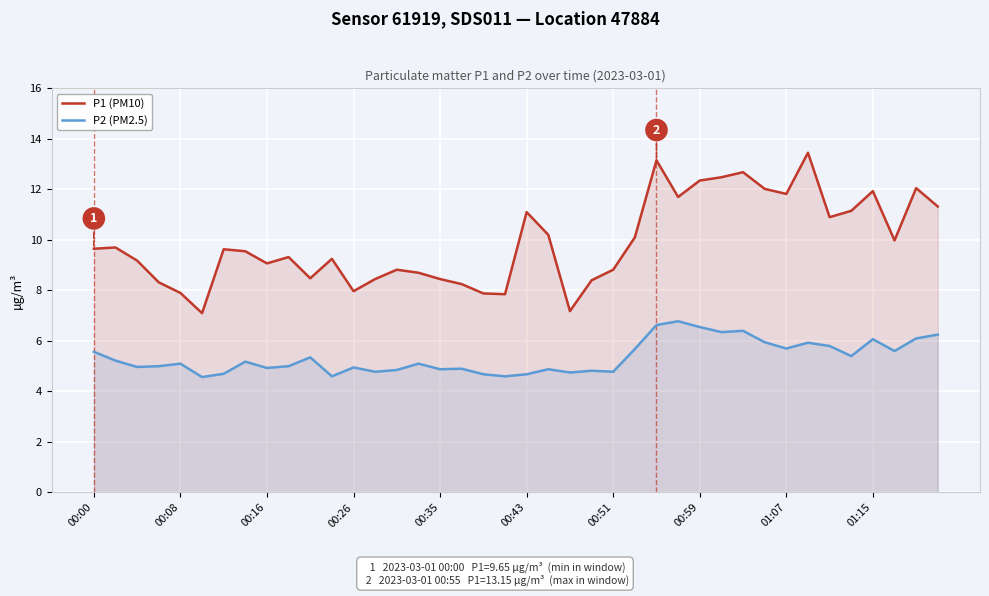

True or false: P2 (PM2.5) has a value of 3.0 at 13.

False